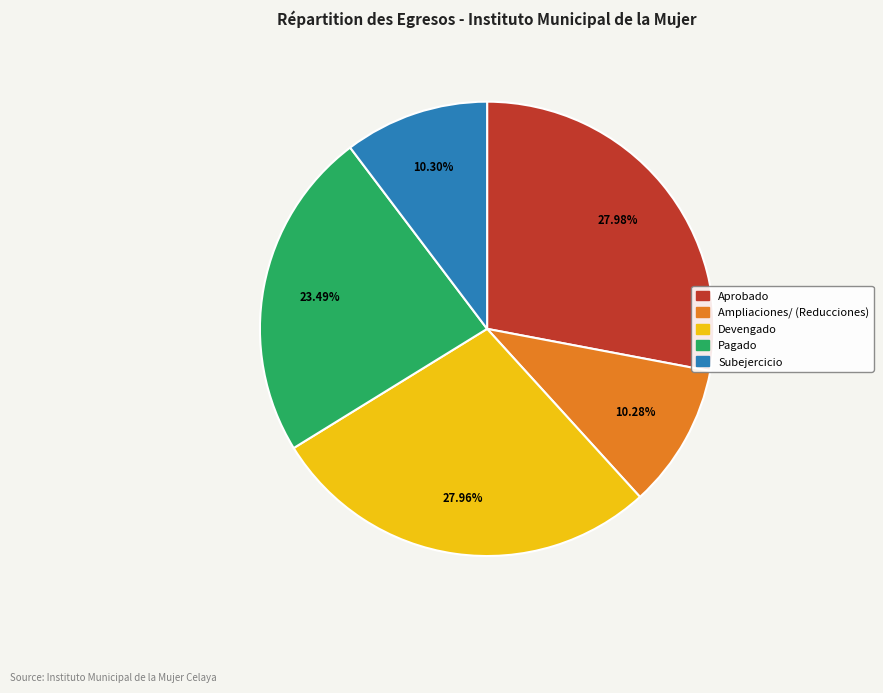

Approximately how many times larger is the value at Ampliaciones/ (Reducciones) compared to Subejercicio?

1.0